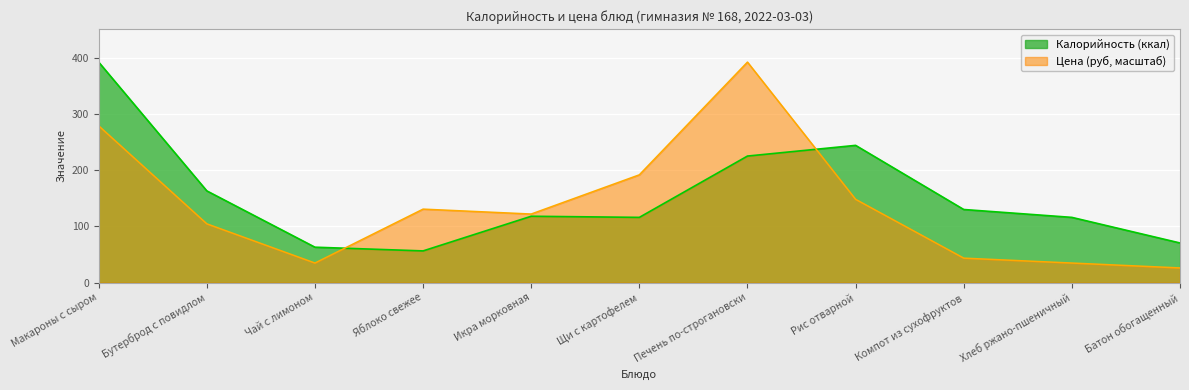

What is the difference between the maximum and second lowest values in the Цена (руб) series?

357.2